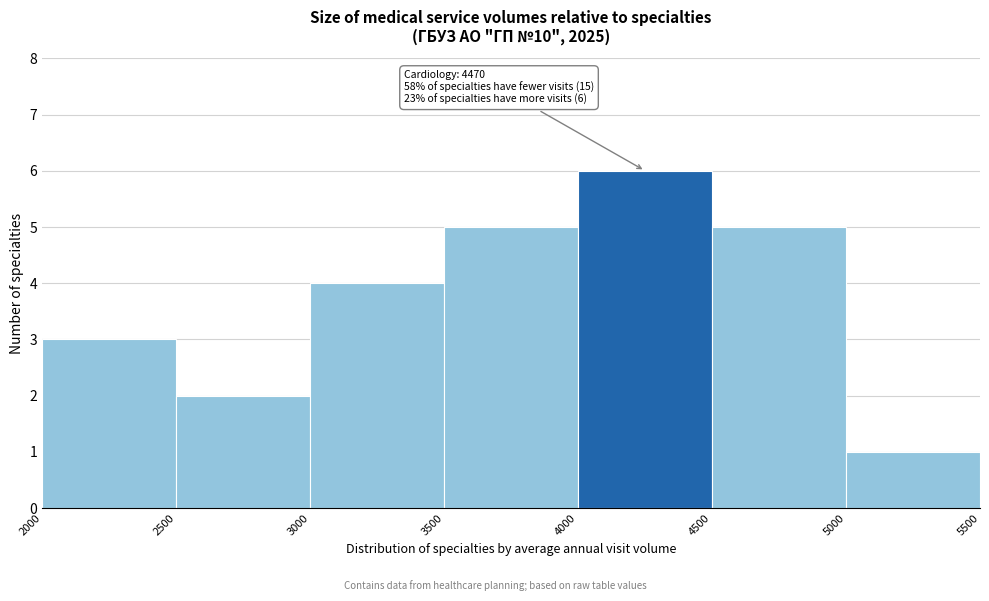

Over which range of the x-axis is the bar tallest?

4000 to 4500